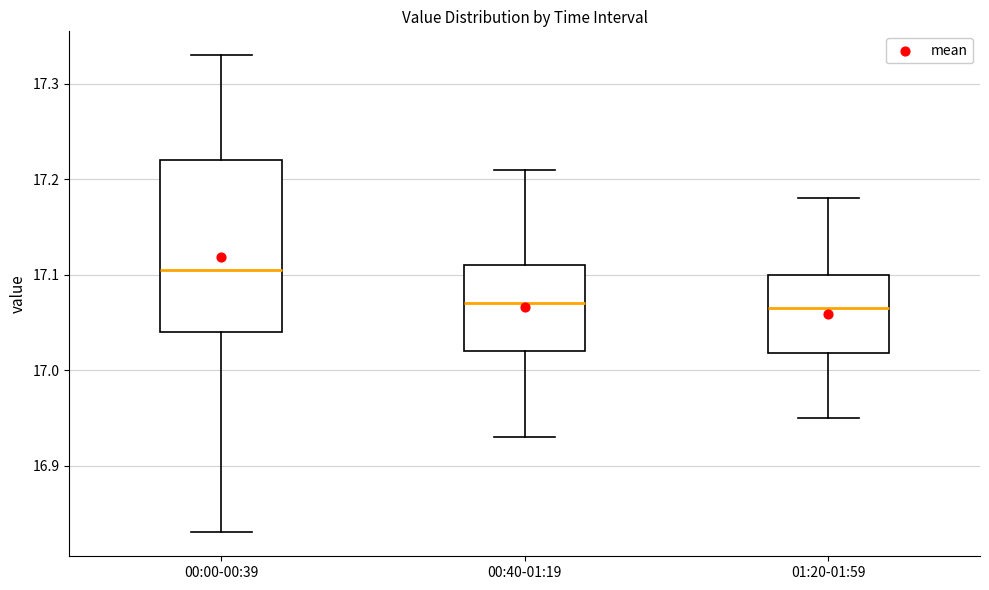

Reading left to right, transcribe this box plot: for each box, give where its median line is, the range the box spans, and where its two whiskers end, as read against the y-axis. The values are not printed on the chart, so give them approximately, as read against the axis.

00:00-00:39: median 17.11, box 17.04 to 17.22, whiskers 16.83 to 17.33
00:40-01:19: median 17.07, box 17.02 to 17.11, whiskers 16.93 to 17.21
01:20-01:59: median 17.07, box 17.02 to 17.10, whiskers 16.95 to 17.18